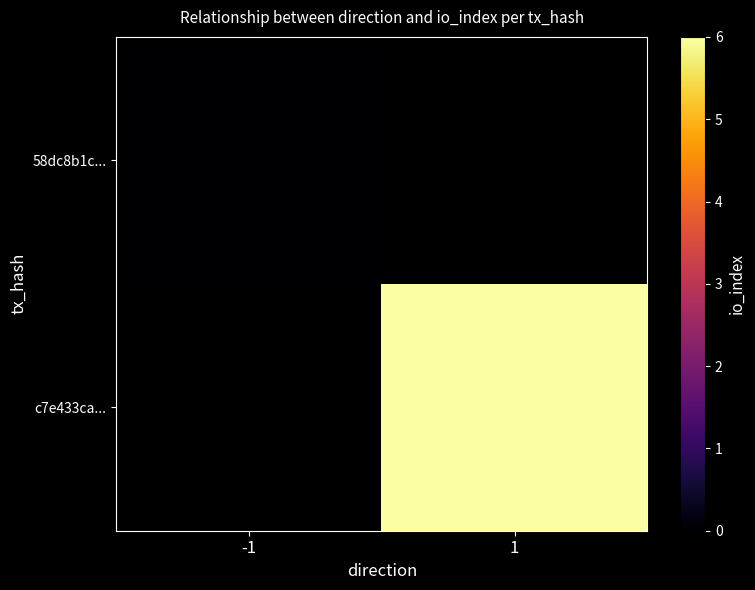

List the labels in order of 58dc8b1c... value, largest first.

-1, 1